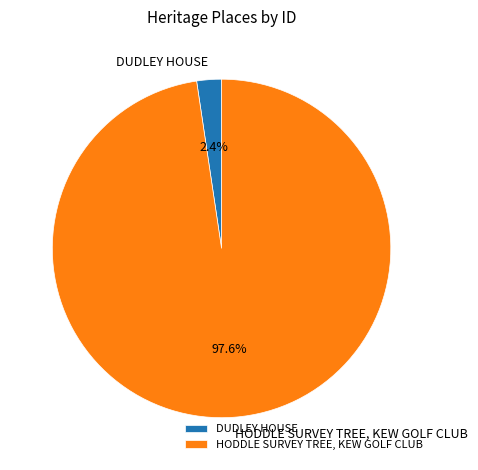

Do HODDLE SURVEY TREE, KEW GOLF CLUB and DUDLEY HOUSE together represent more than half of the pie?

Yes